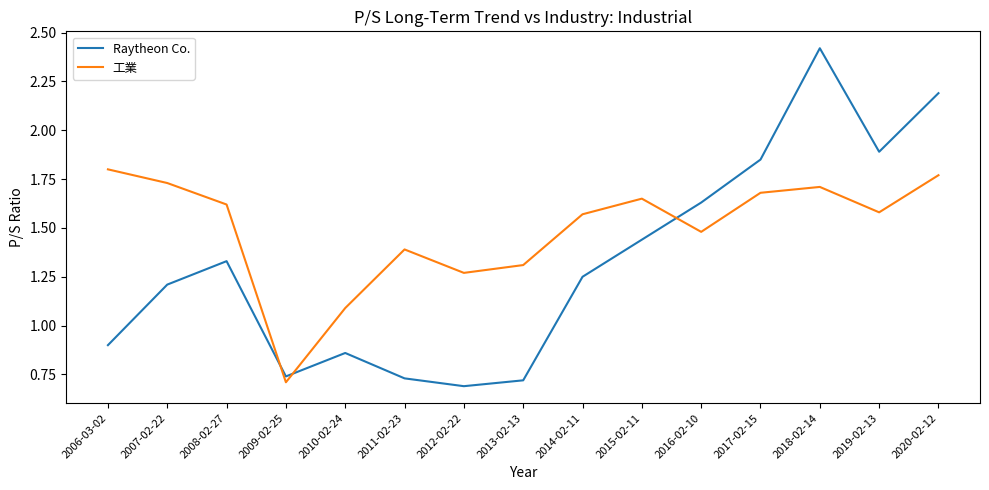

Which category has the highest value across all series?

2018-02-14